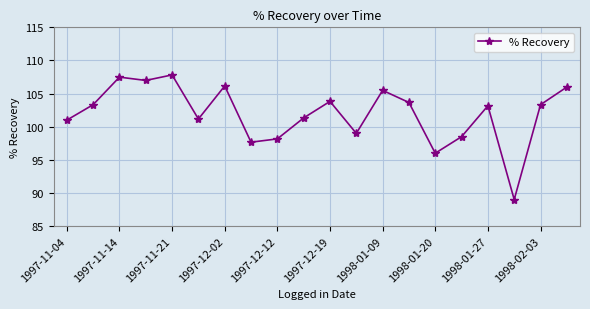

True or false: the data has more than 0 interior local peaks.

True